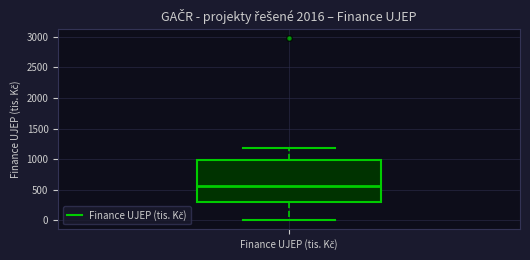

Where does the lower whisker of the box for Finance UJEP (tis. Kč) end on the y-axis? The values are not printed on the chart, so give them approximately, as read against the axis.

0